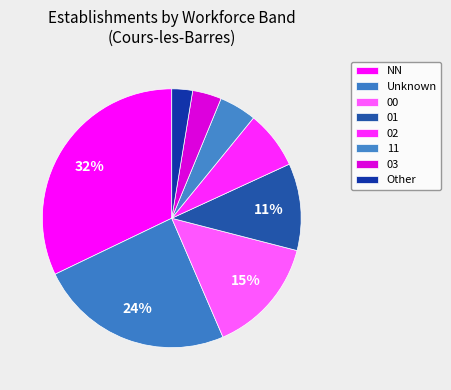

How many segments does this pie chart have?

8